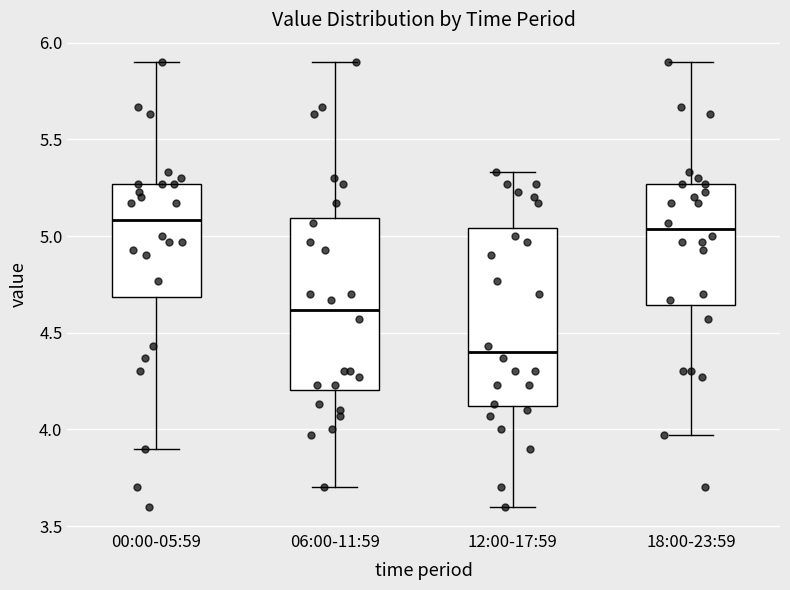

Reading left to right, read every box against the y-axis: the position of its median line, the range the box covers, and the ends of its whiskers. The values are not printed on the chart, so give them approximately, as read against the axis.

00:00-05:59: median 5.10, box 4.70 to 5.25, whiskers 3.90 to 5.90
06:00-11:59: median 4.60, box 4.20 to 5.10, whiskers 3.70 to 5.90
12:00-17:59: median 4.40, box 4.10 to 5.05, whiskers 3.60 to 5.35
18:00-23:59: median 5.05, box 4.65 to 5.25, whiskers 3.95 to 5.90